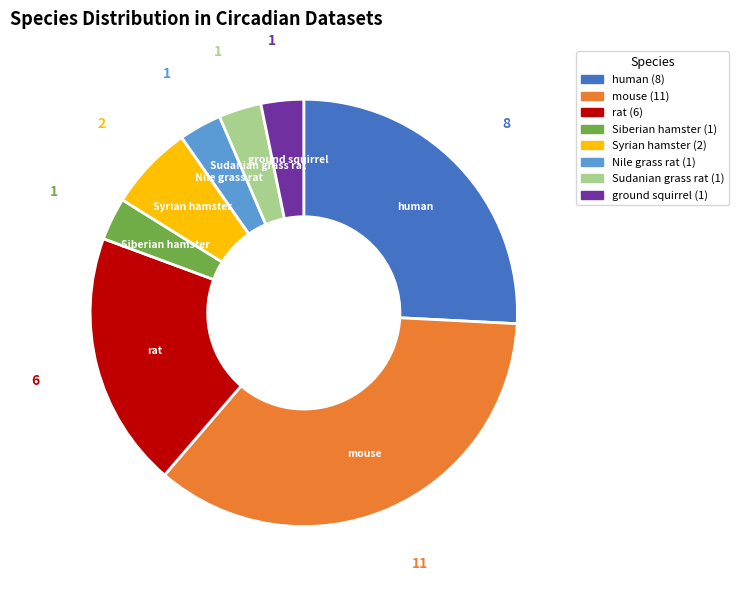

What is the largest slice in the pie chart?

mouse